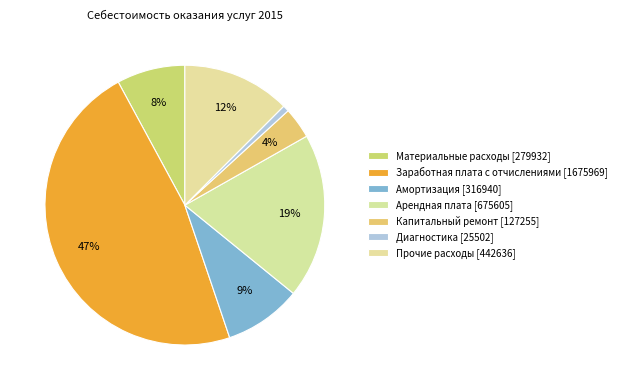

Is it true that Капитальный ремонт is 14% of the pie?

False